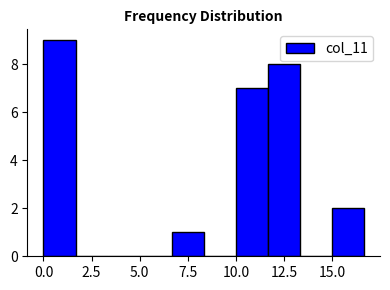

Around what value on the x-axis is the tallest bar? Give the approximate position of its centre, as read against the axis.

1.0